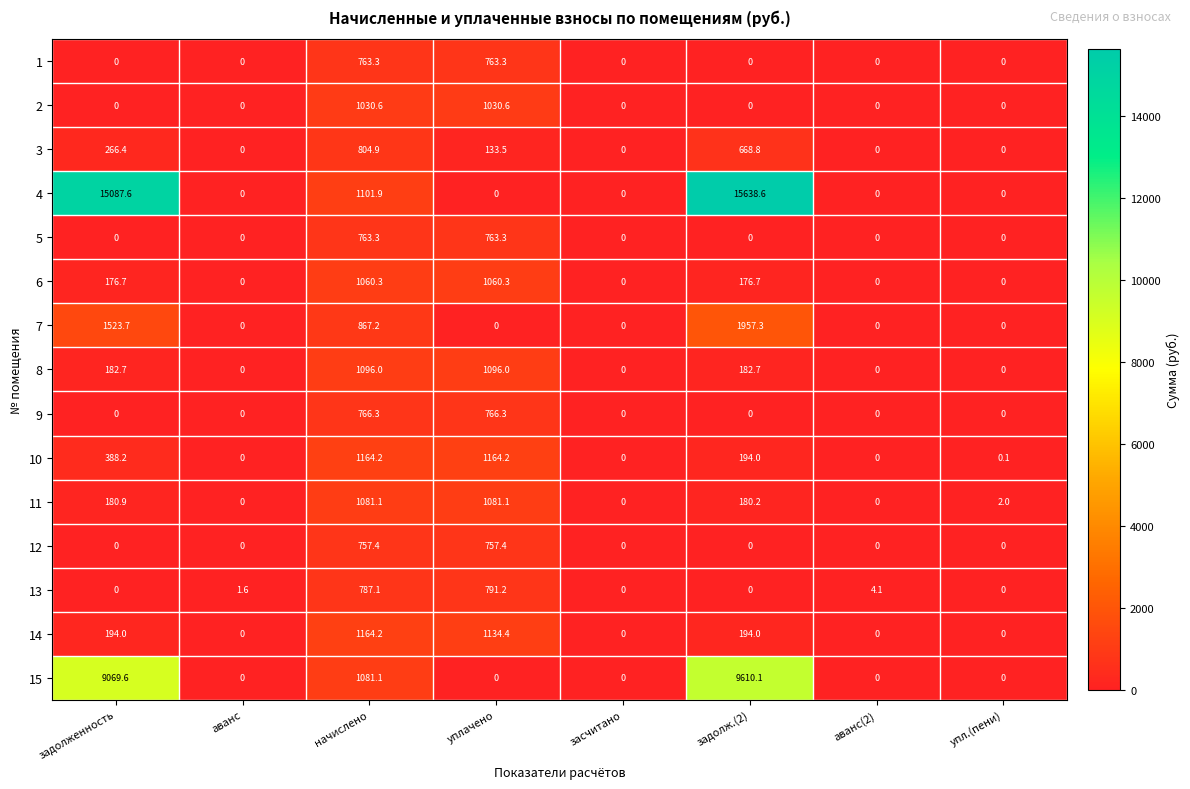

What is the approximate value of 9 at уплачено?

766.3